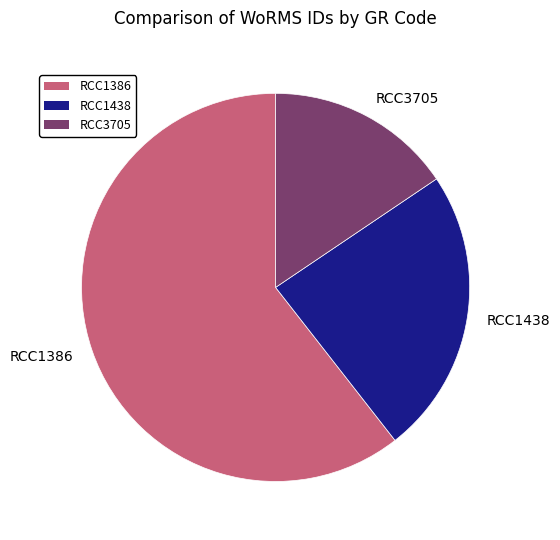

Combined, do RCC1438 and RCC3705 account for over 50%?

No